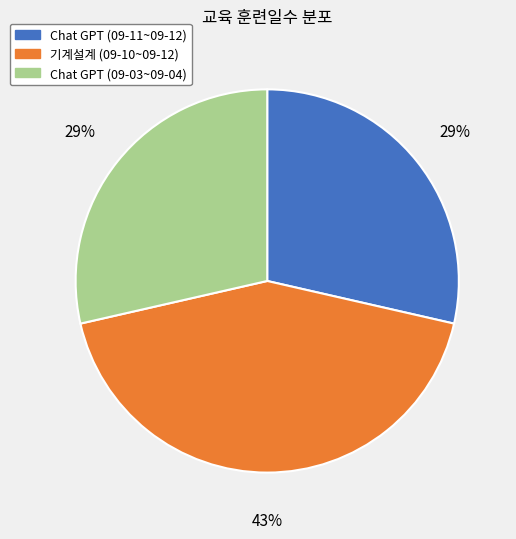

To the nearest percent, what is the combined percentage of Chat GPT (09-03~09-04) and 기계설계 (09-10~09-12)?

71%